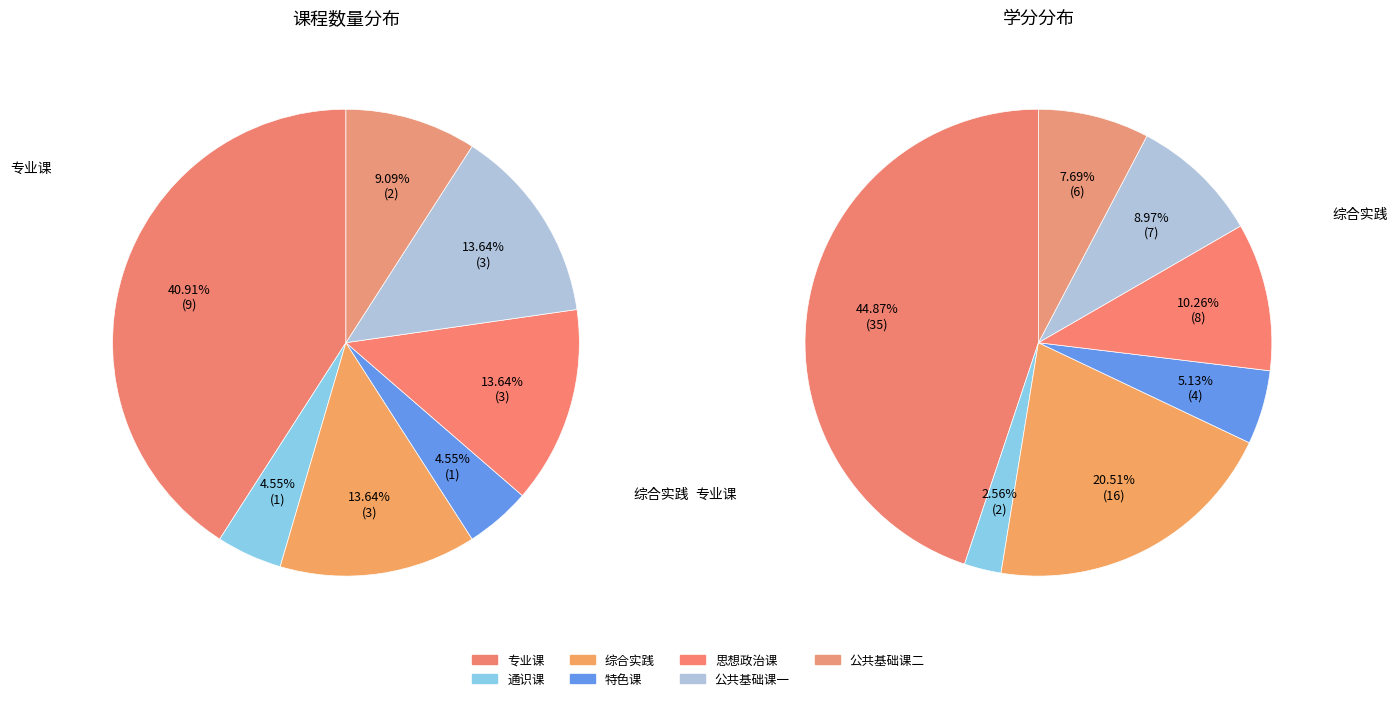

Does 专业课 account for over 50% of the chart?

No